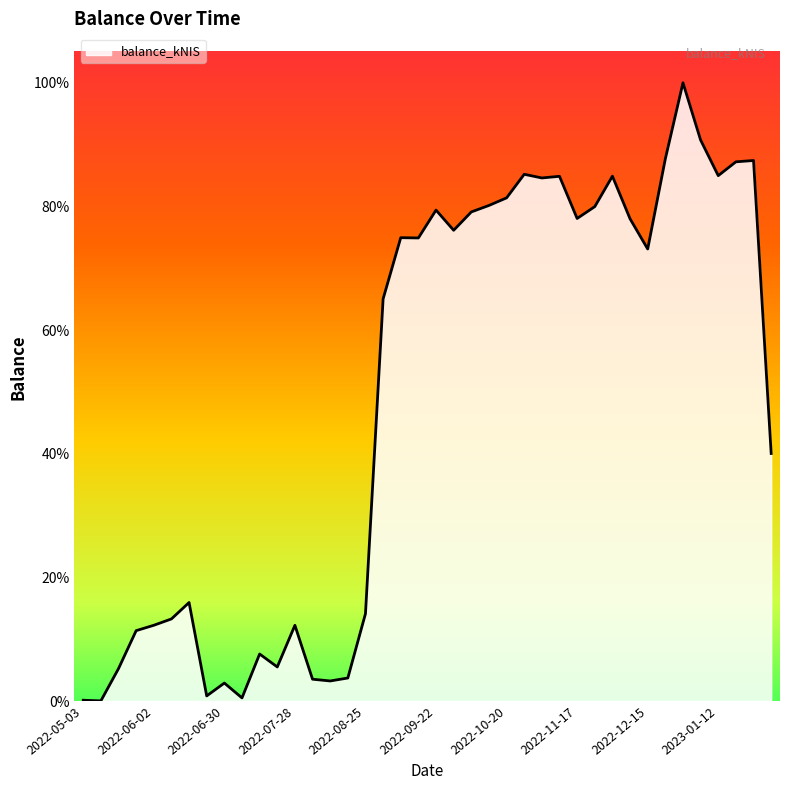

Does the chart display data point markers on the line(s)?

No